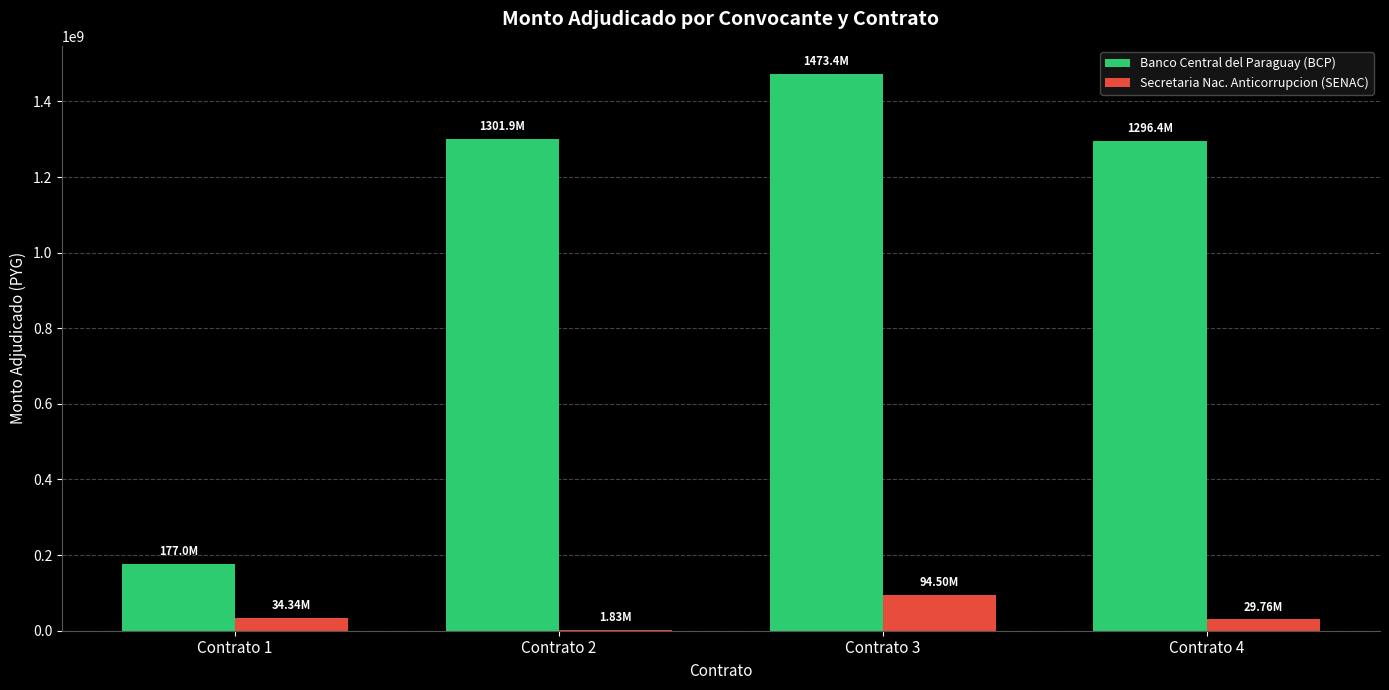

What is the sum of all Banco Central del Paraguay (BCP) values?

4248740496